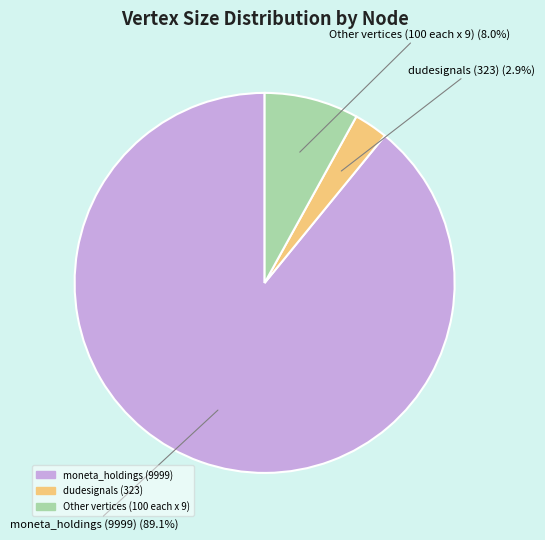

Is there a majority slice in this chart?

Yes